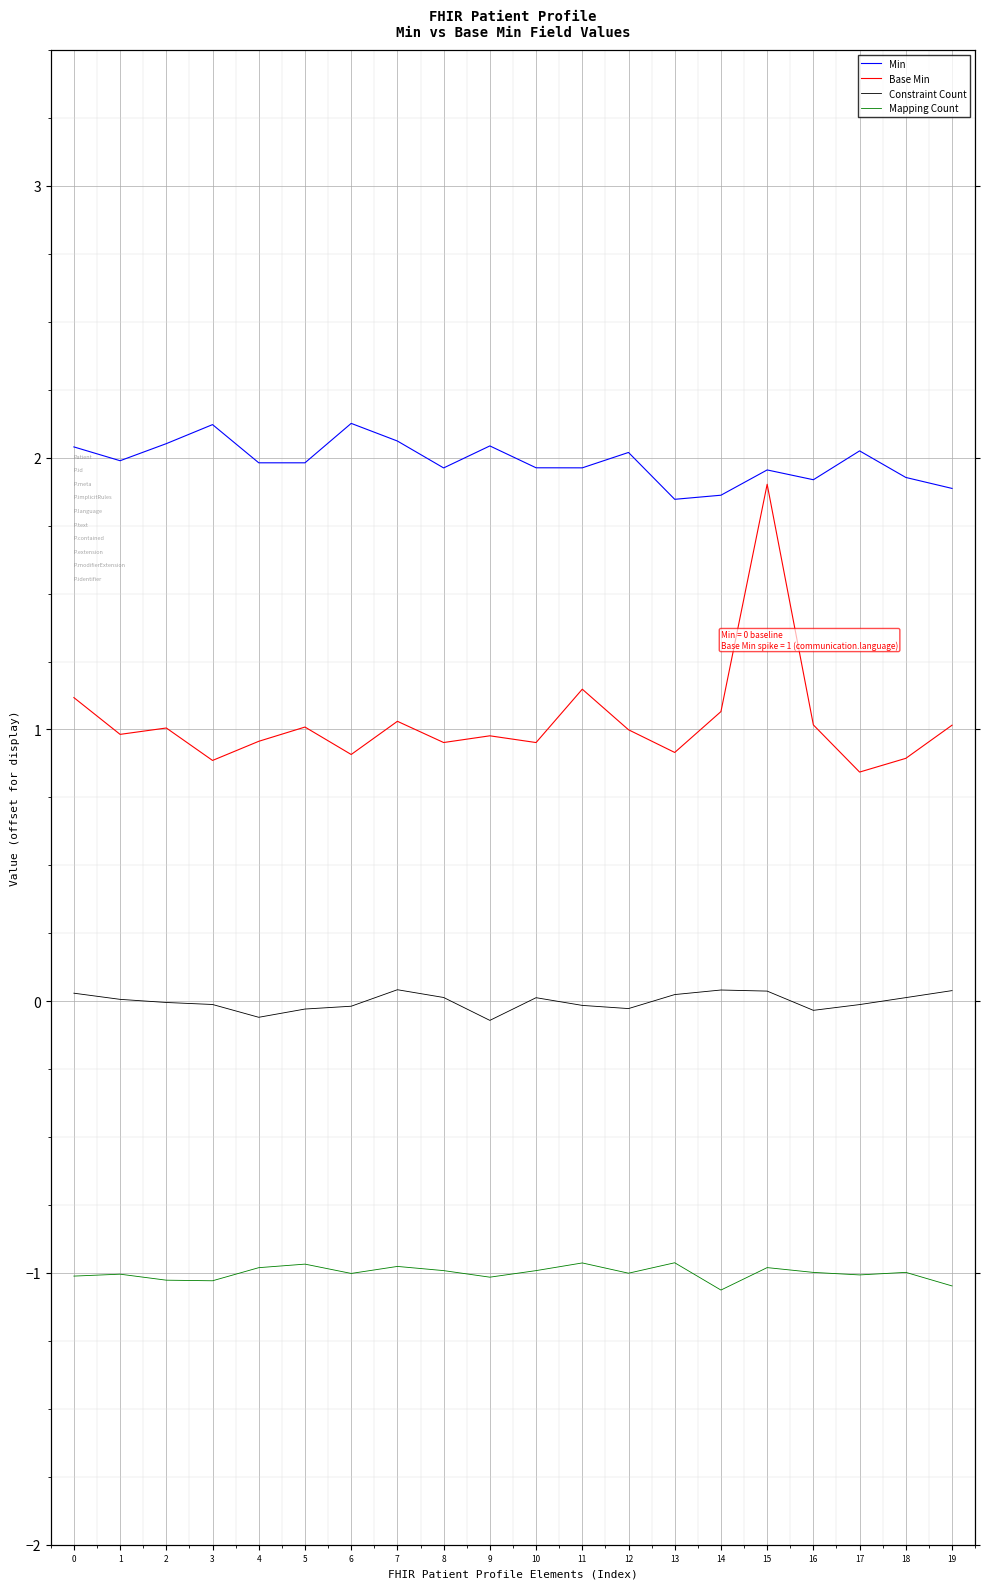

What value does the Mapping Count series have at 14?

-1.1